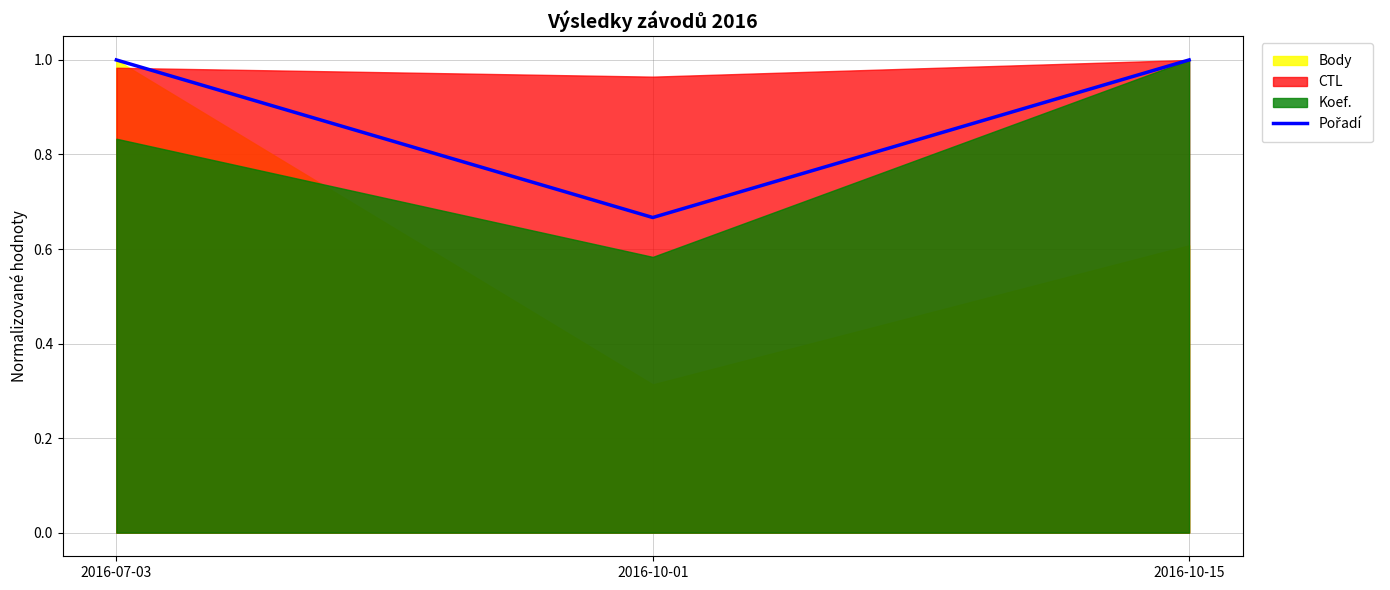

Reading right to left, extract all data points from this chart.

2016-10-15=1.0	2016-10-01=0.7	2016-07-03=1.0